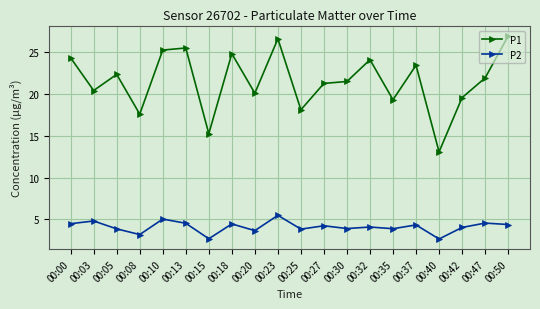

What is the average value of the P1 series?

21.6